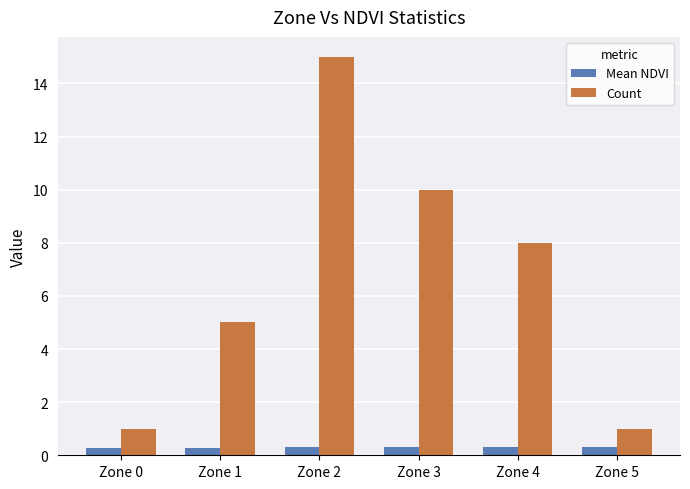

How many bars are there in total?

12